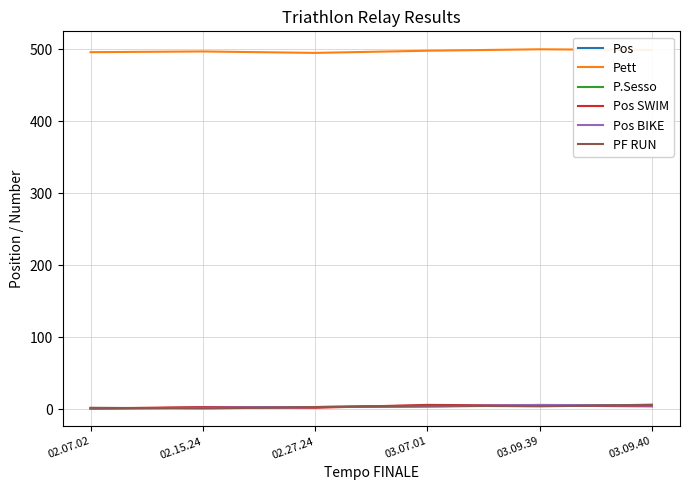

True or false: Pos has more than 1 interior local peaks.

False